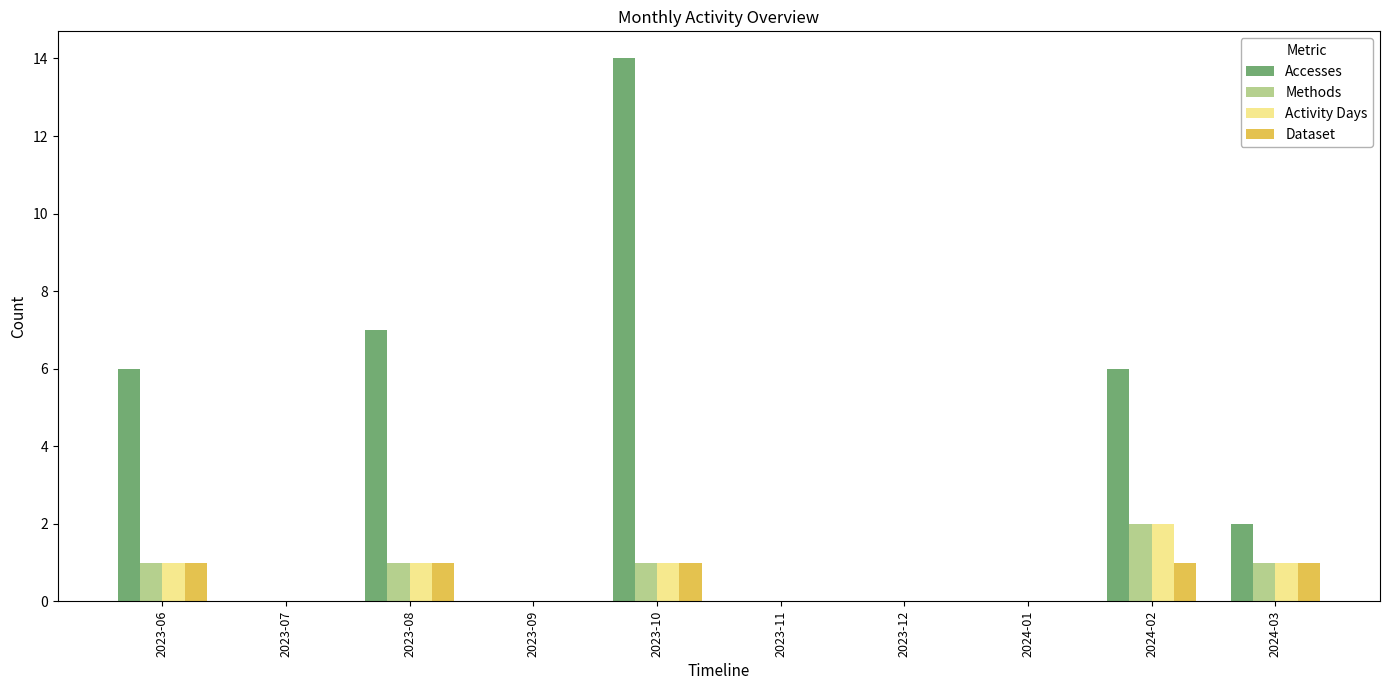

Is the value of Methods at 2024-03 greater than the value of Accesses at 2023-09?

Yes